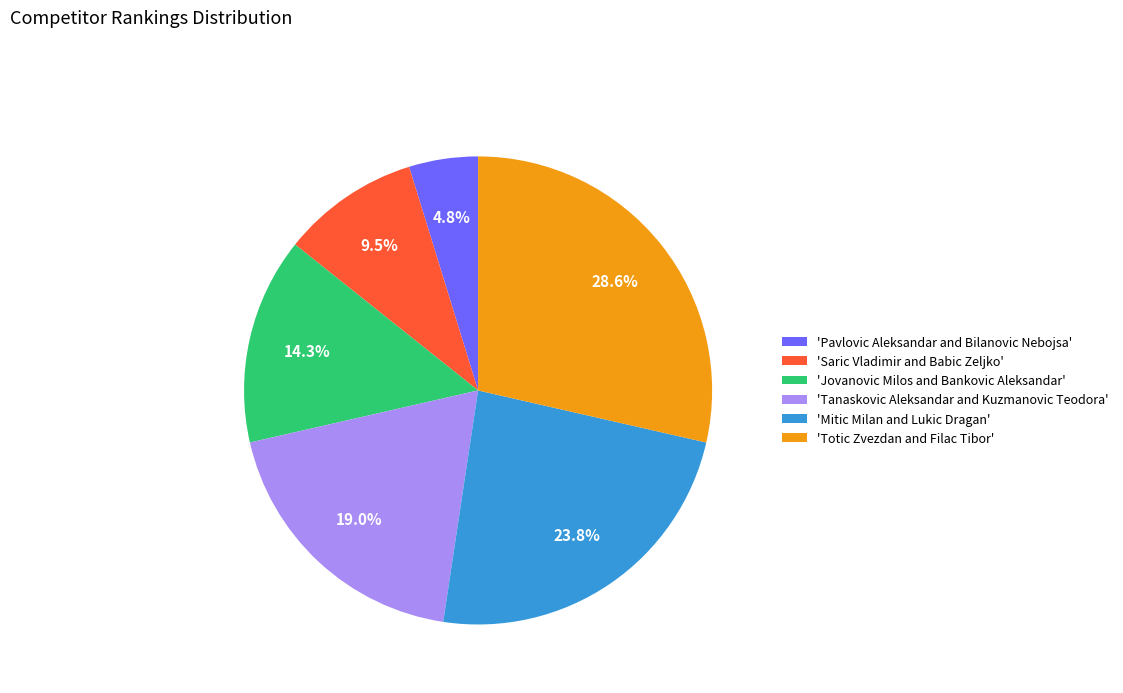

Between 'Pavlovic Aleksandar and Bilanovic Nebojsa' and 'Totic Zvezdan and Filac Tibor', which is larger?

'Totic Zvezdan and Filac Tibor'